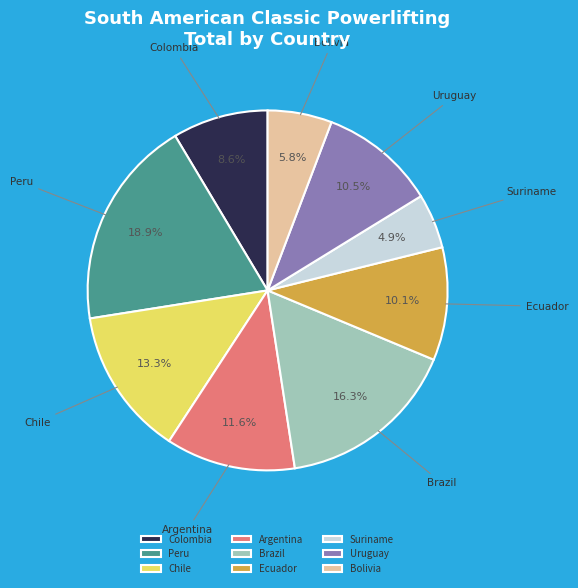

What is the largest slice in the pie chart?

Peru